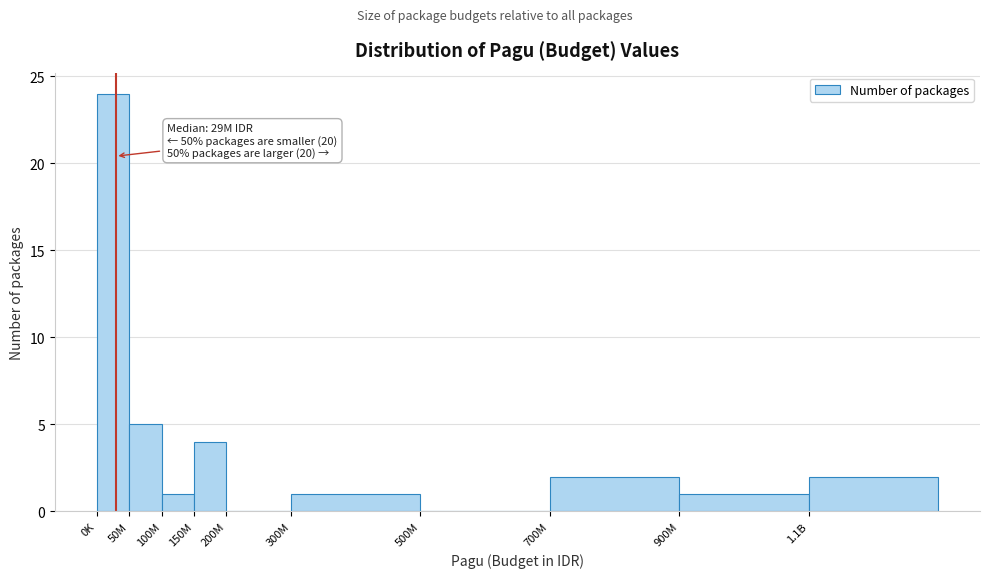

Reading right to left, what are all the values shown in this chart?

1.1B=2	900M=1	700M=2	500M=0	300M=1	200M=0	150M=4	100M=1	50M=5	0K=24